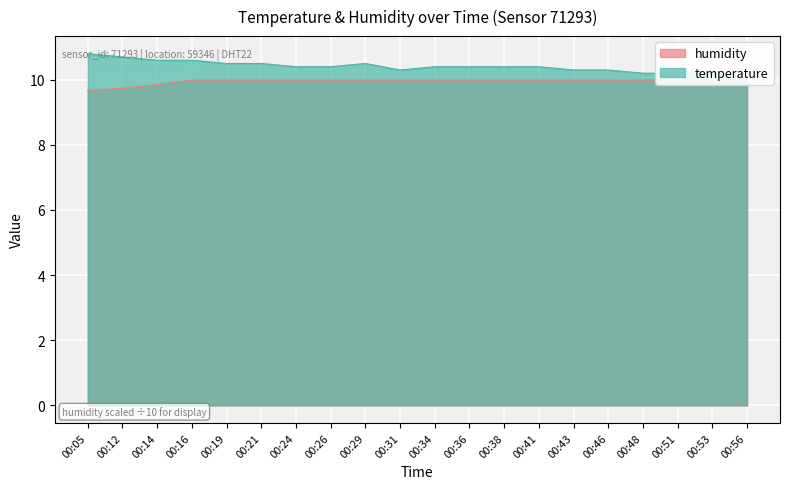

The humidity series shows 9.7 at 00:05. True or false?

True